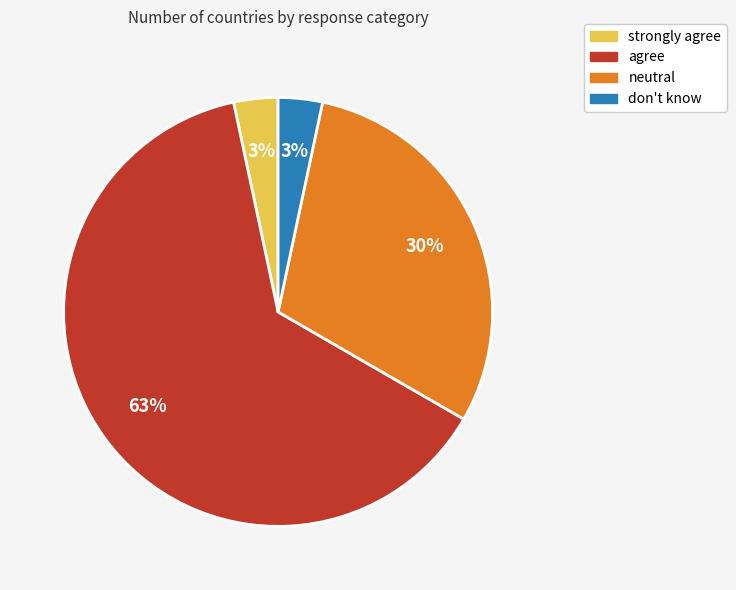

Is it true that don't know is 3% of the pie?

True